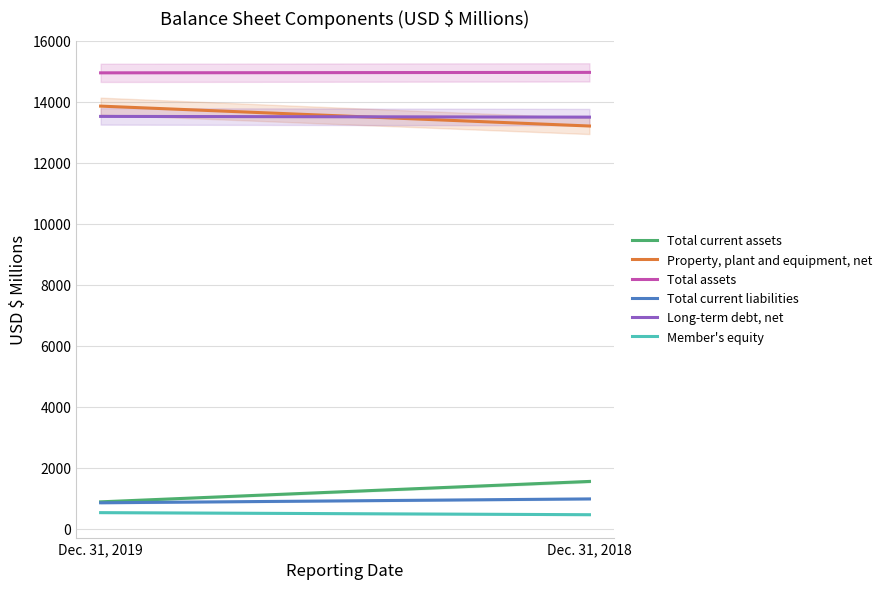

What is the value of the Total assets point at the 2nd from the left?

14967